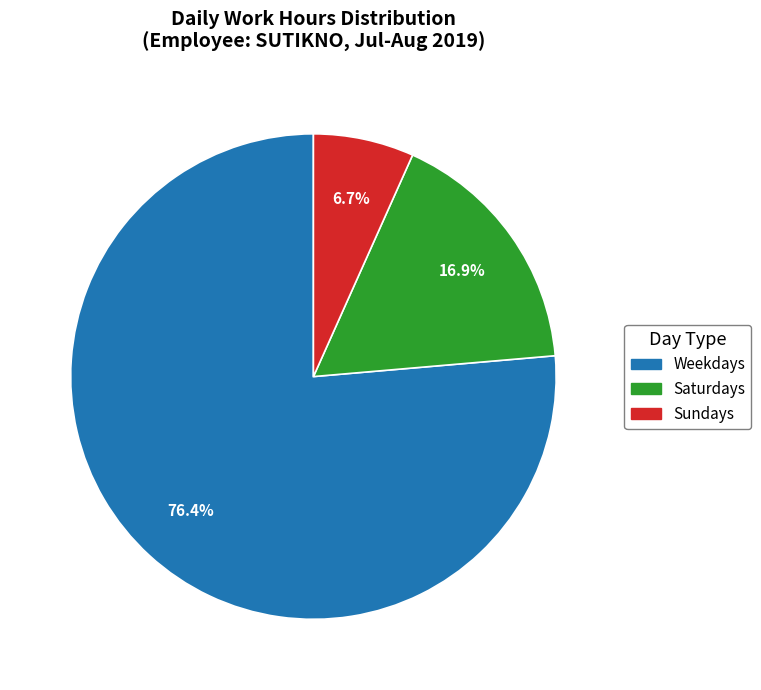

Does any single category account for the majority?

Yes